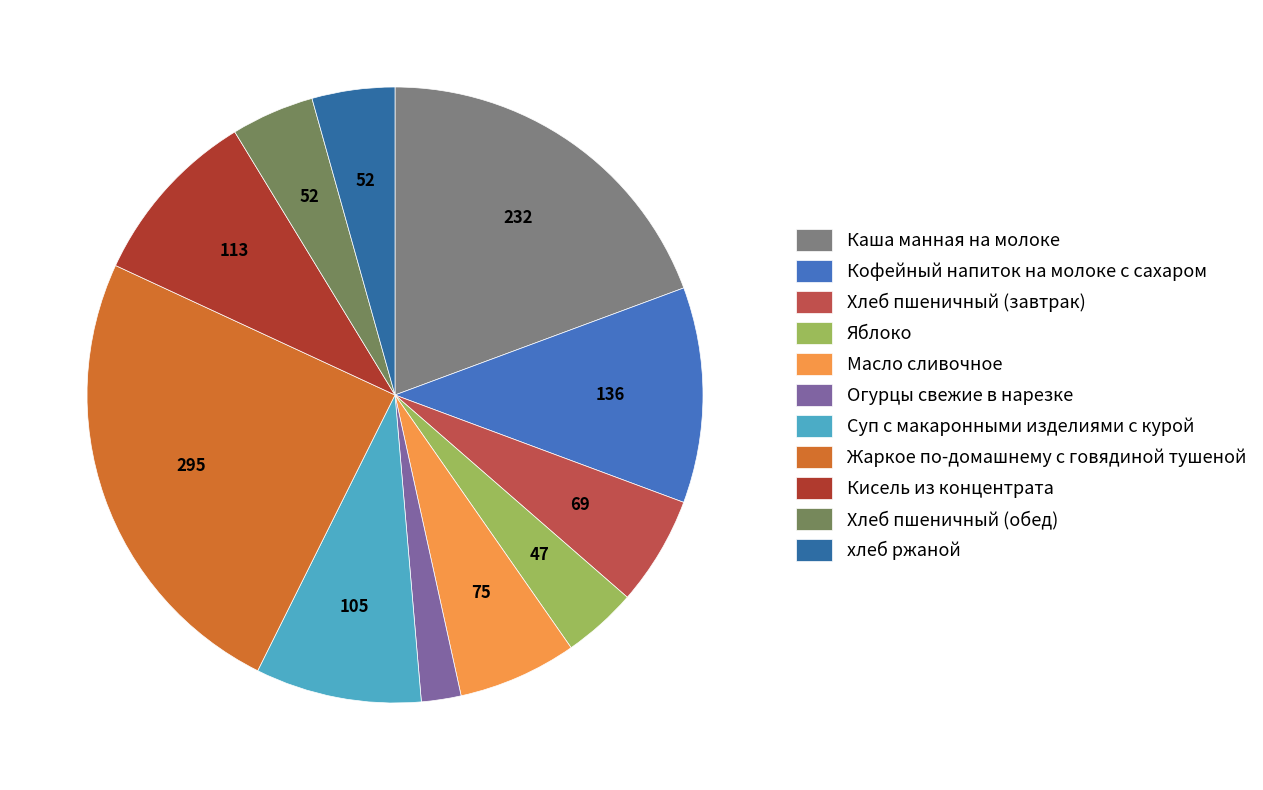

Which category has the biggest portion of the pie?

Жаркое по-домашнему с говядиной тушеной